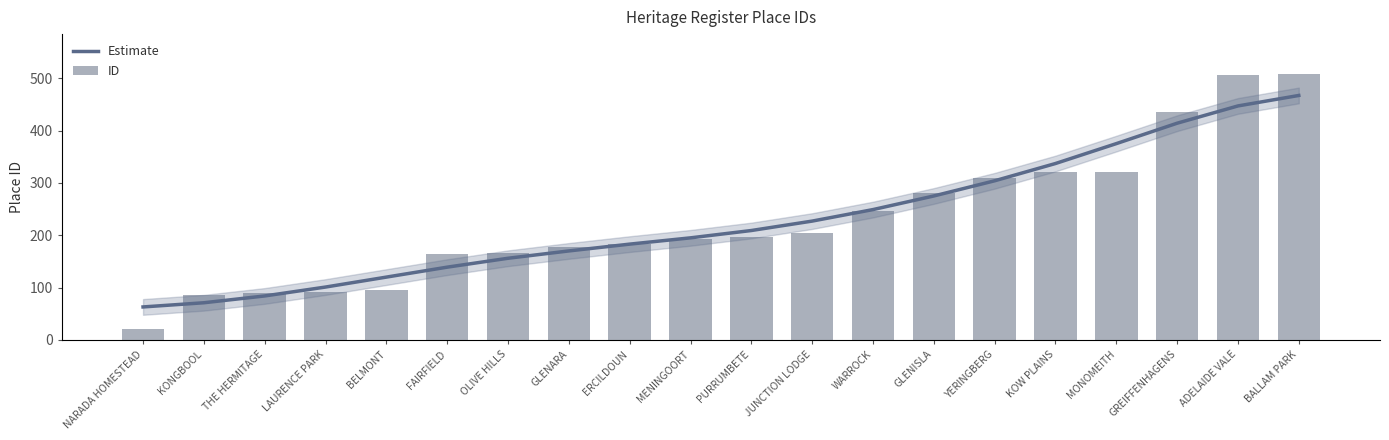

What is the maximum value for ID?

508